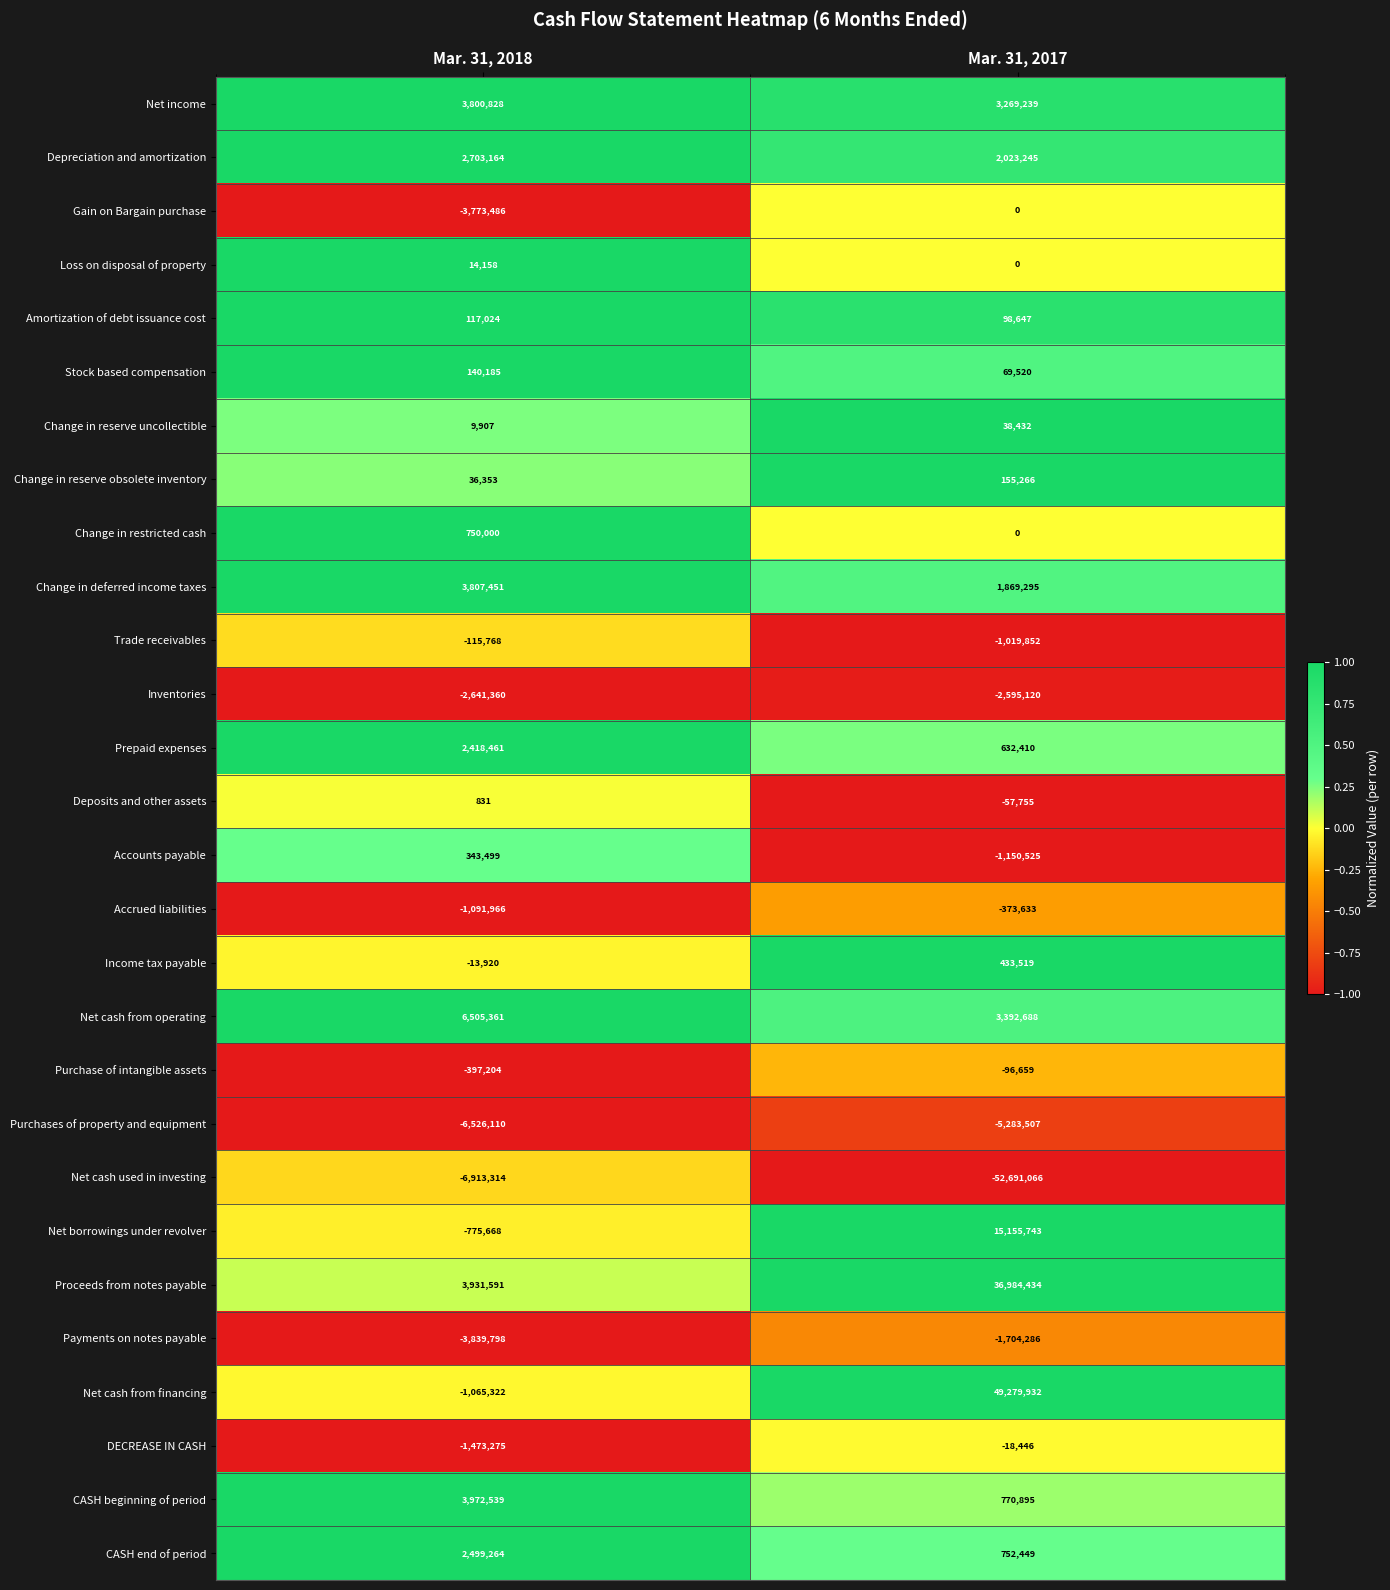

The value of Proceeds from notes payable at Mar. 31, 2017 is 18936393. True or false?

False